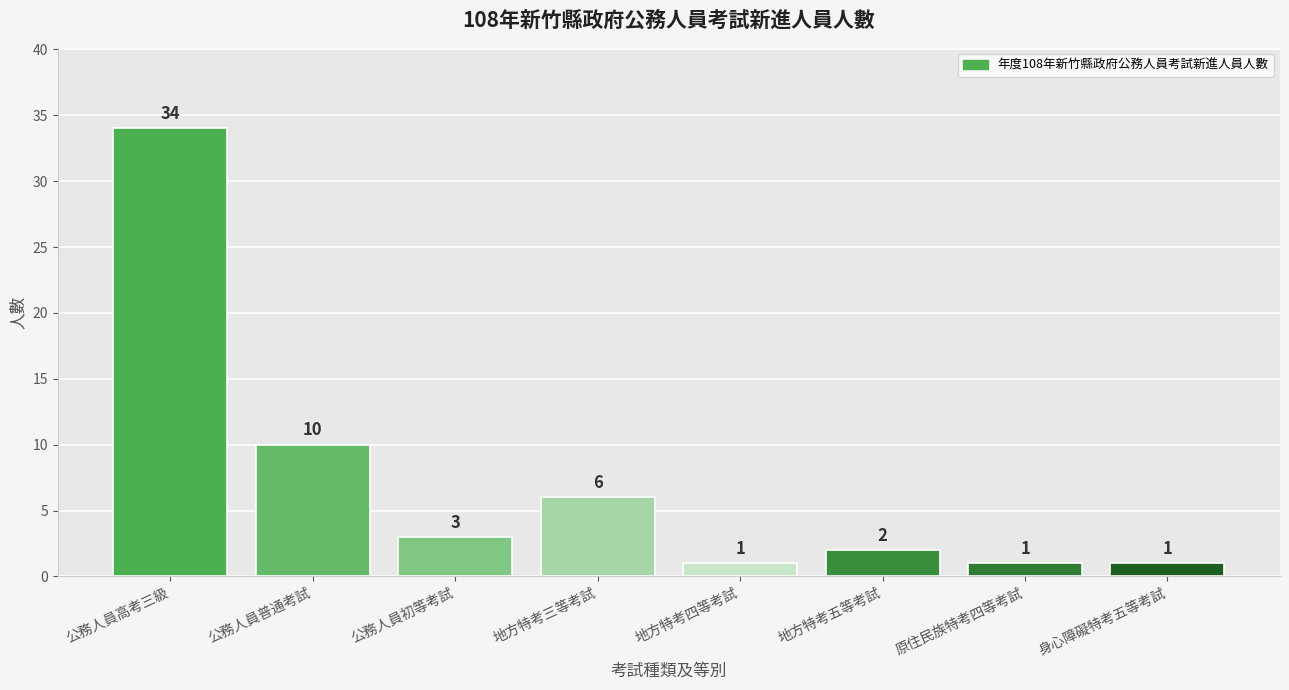

What is the label of the 1st bar from the left?

公務人員高考三級